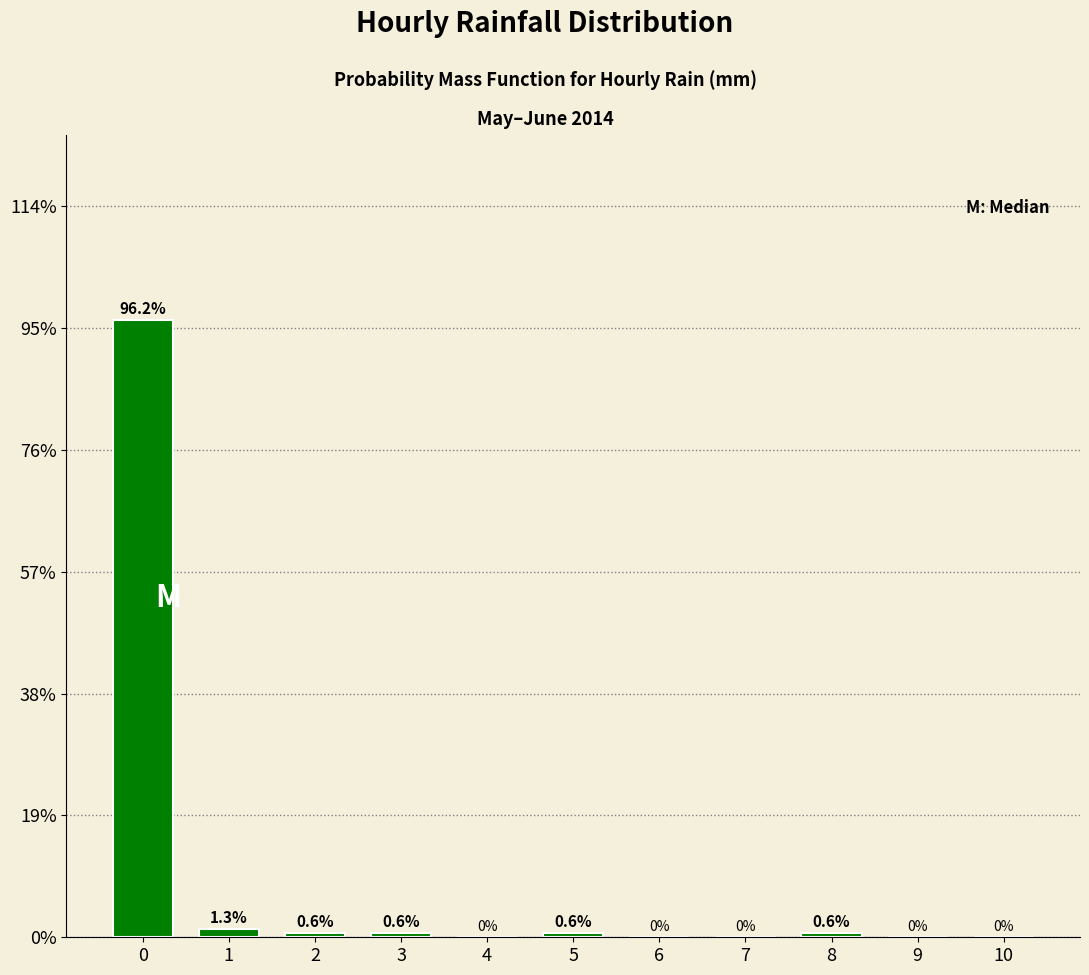

Reading left to right, list all the values displayed in this chart.

0=96.2	1=1.3	2=0.6	3=0.6	4=0.0	5=0.6	6=0.0	7=0.0	8=0.6	9=0.0	10=0.0